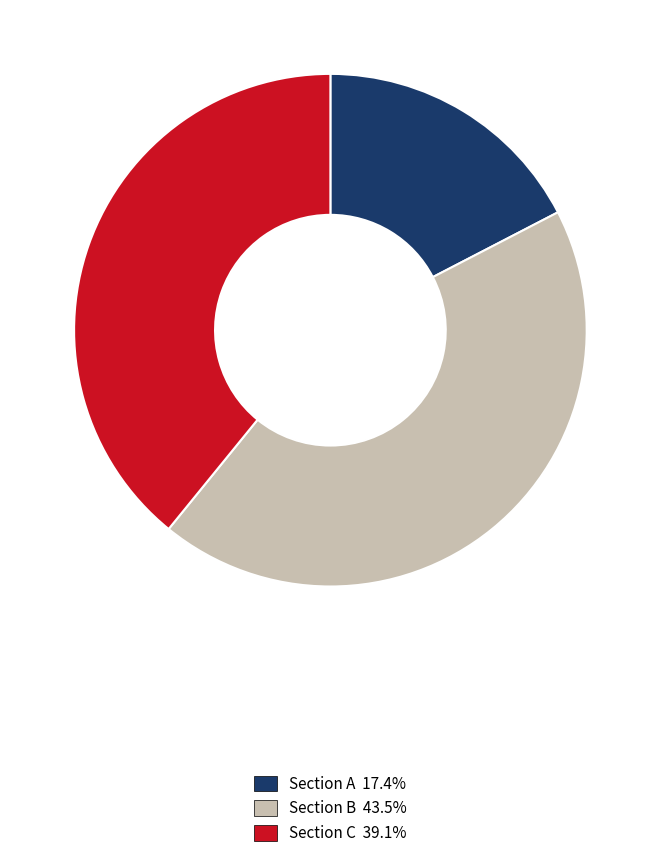

Between Section C and Section A, which is larger?

Section C